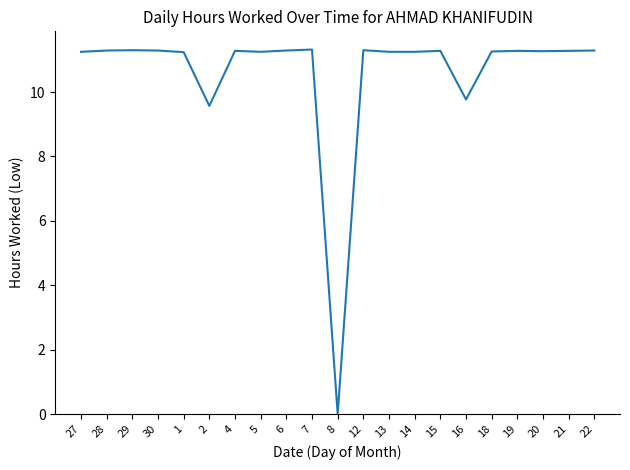

Which label corresponds to the smallest value in the chart?

8